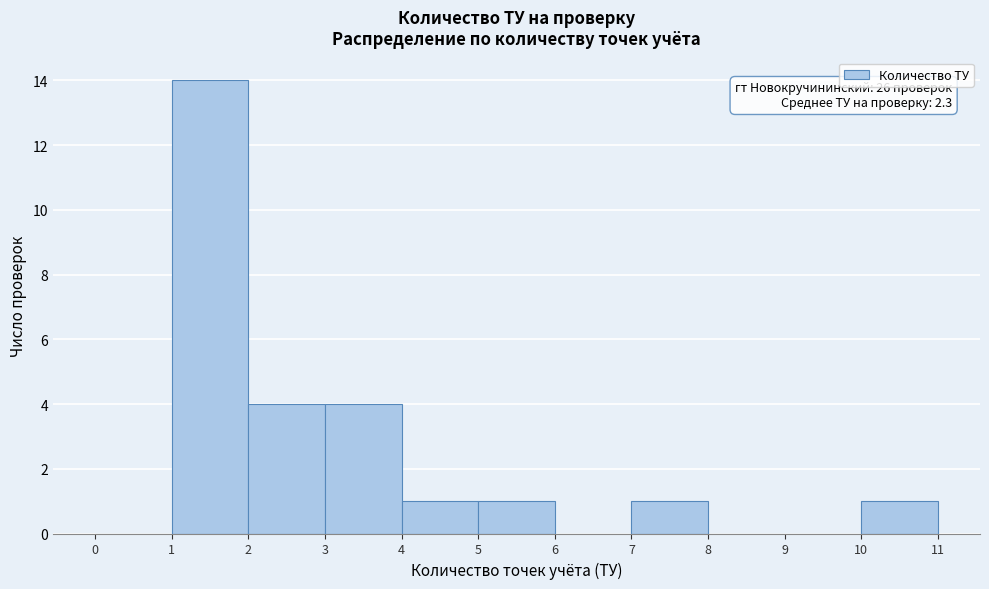

Over which range of the x-axis is the bar tallest?

1 to 2